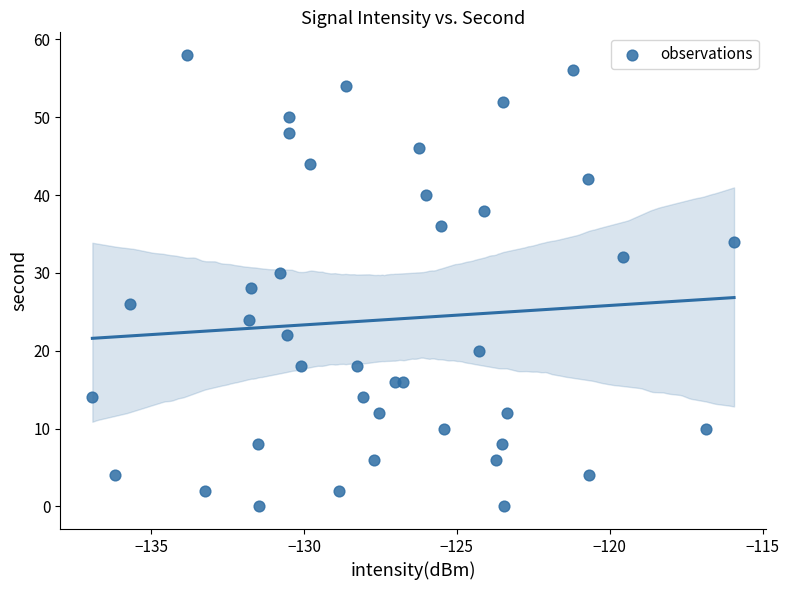

What is the range of Y values (max minus min)?

58